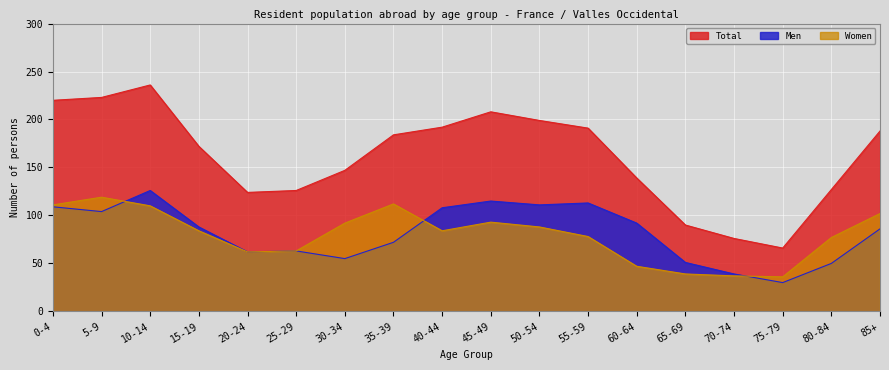

What is the value of the Women point at the 4th from the left?

84